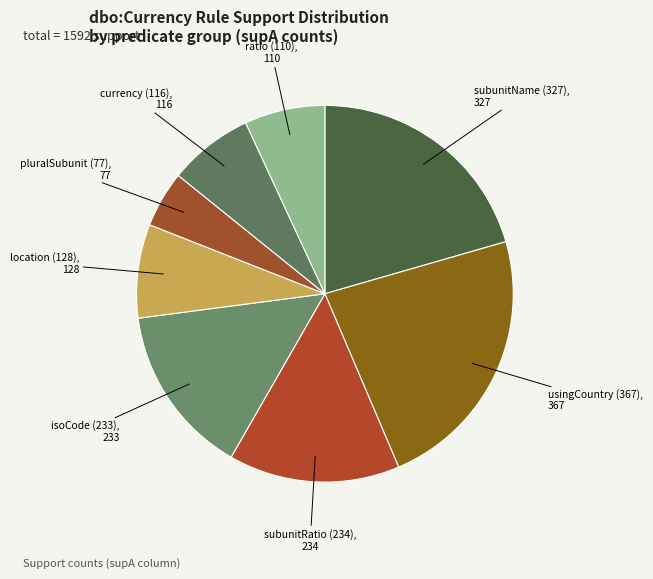

What is the largest slice in the pie chart?

usingCountry (367)